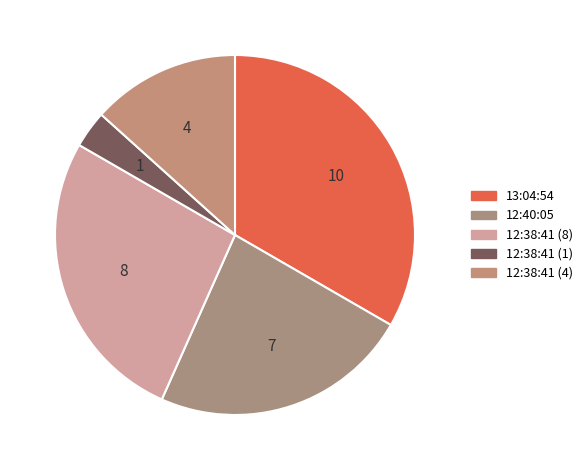

Which category has the smallest portion of the pie?

12:38:41 (1)